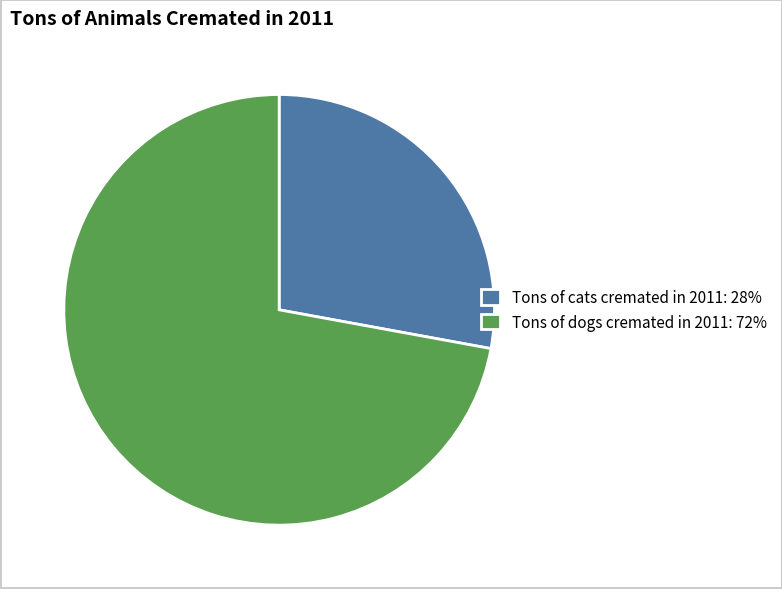

Is there a majority slice in this chart?

Yes